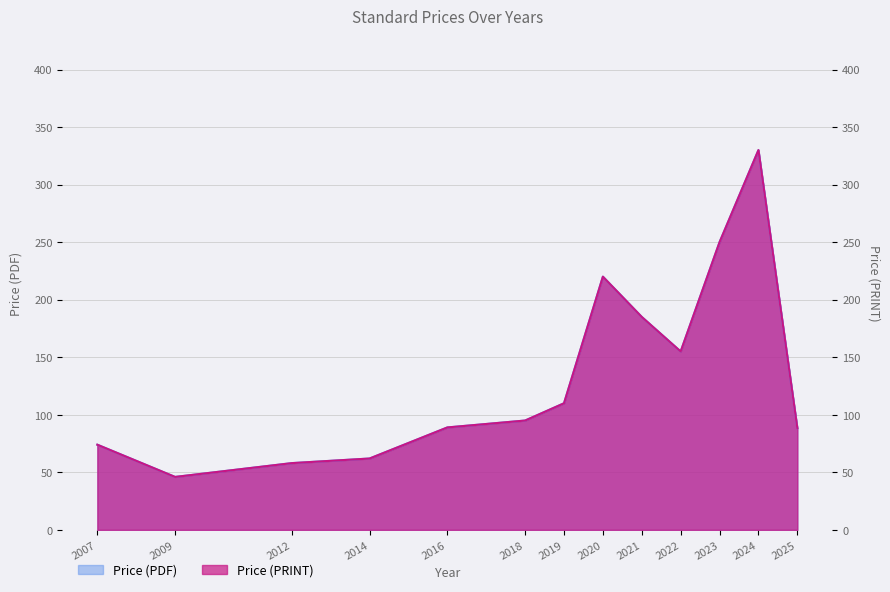

The value of Price (PRINT) at 2018 is 95.0. True or false?

True